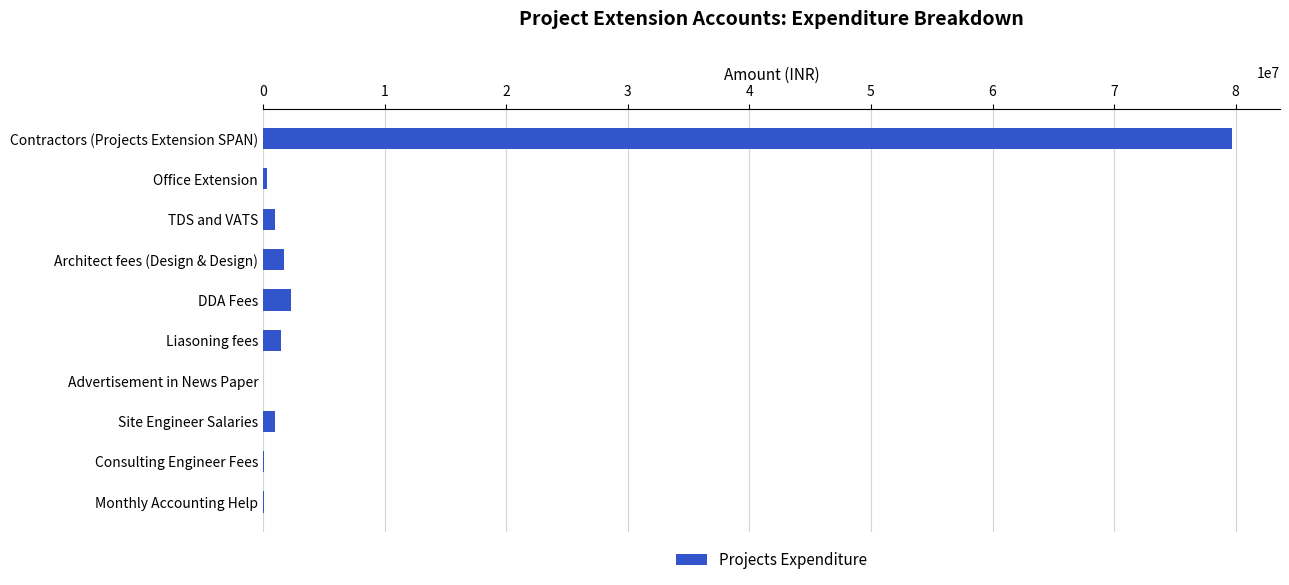

How many data points does each series have?

10